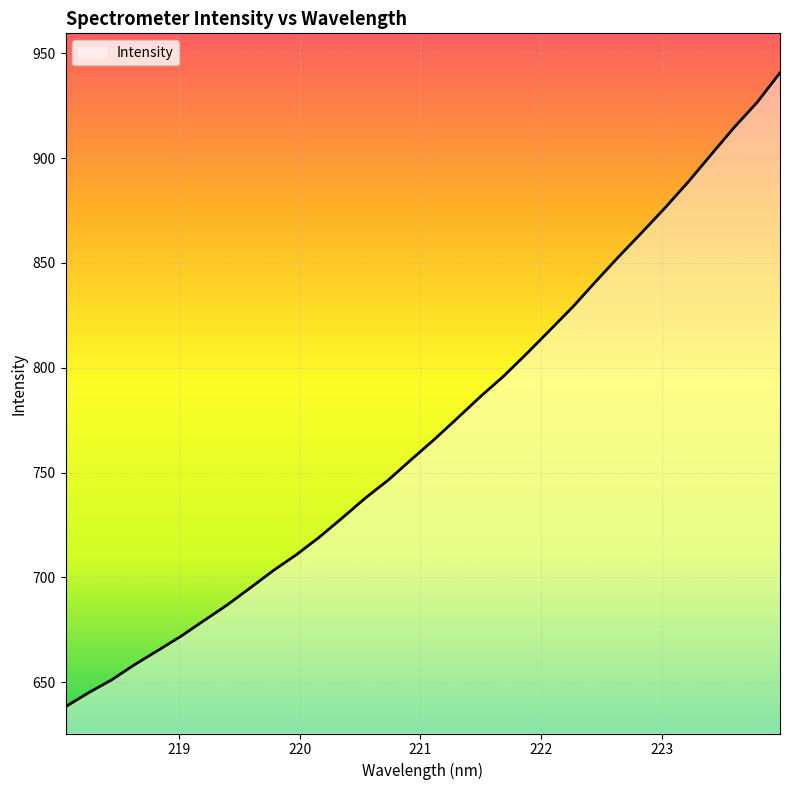

Reading left to right, transcribe all the data shown in this chart.

638.4	645.0	651.2	658.5	665.2	671.9	679.4	686.8	695.0	703.2	710.8	719.2	728.4	737.9	746.5	756.3	765.9	776.0	786.3	796.0	806.7	817.8	829.0	841.1	853.0	864.5	876.2	888.4	901.5	914.5	926.4	940.6